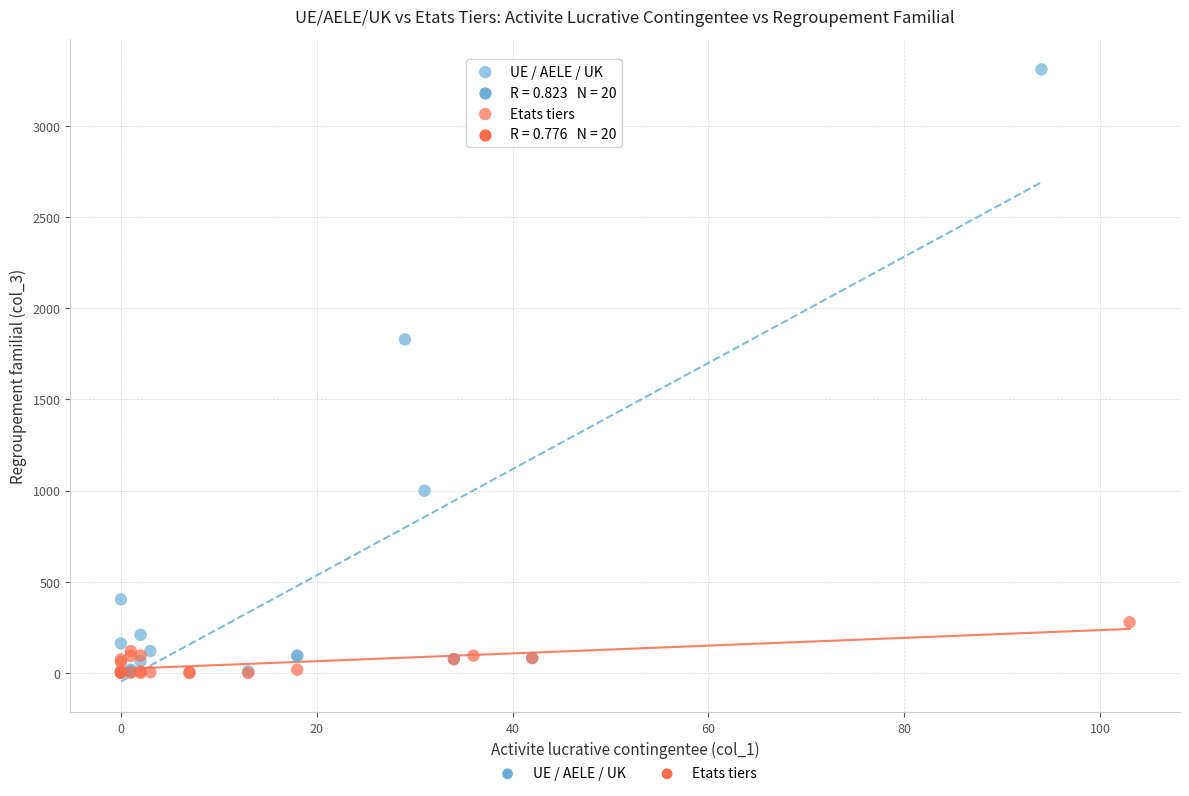

Which series contains the highest Y value?

UE / AELE / UK